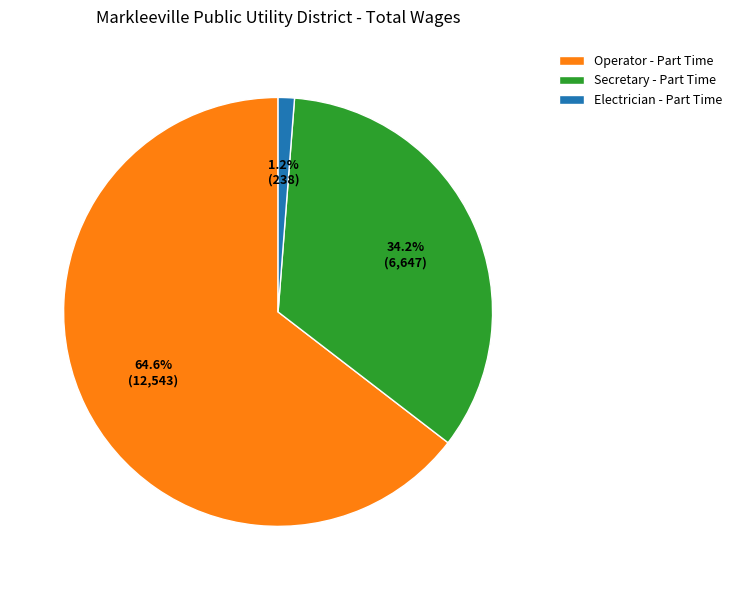

How many segments does this pie chart have?

3